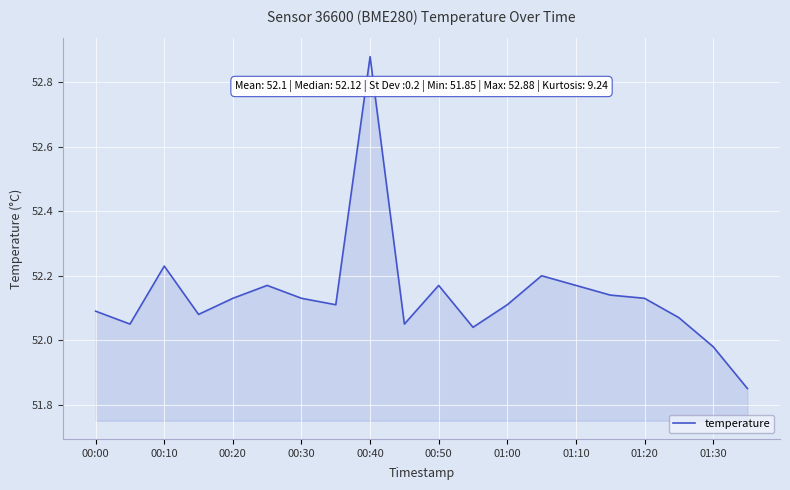

What is the difference between the maximum and minimum values?

1.0